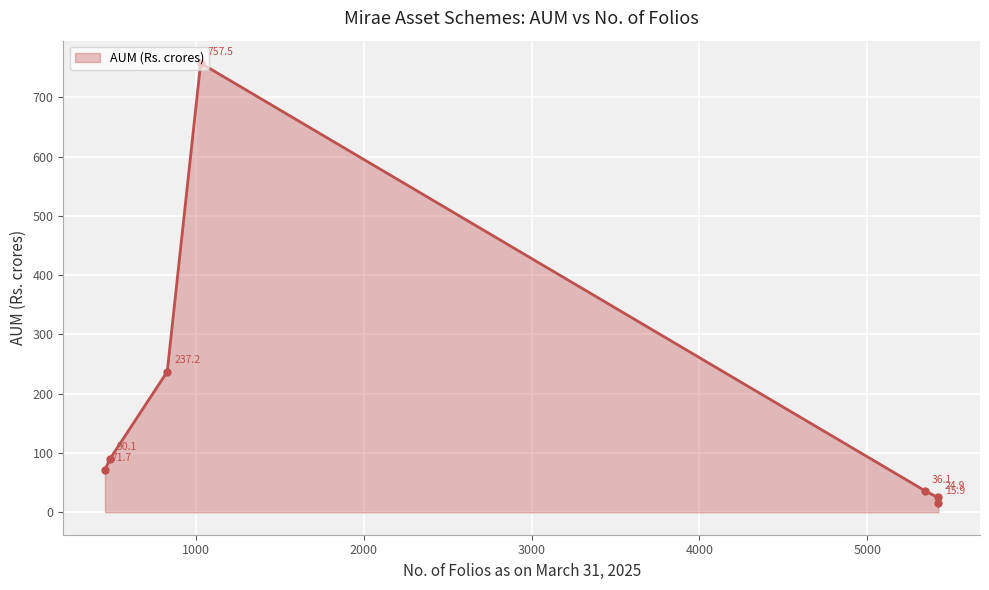

What is the smallest value displayed?

15.9